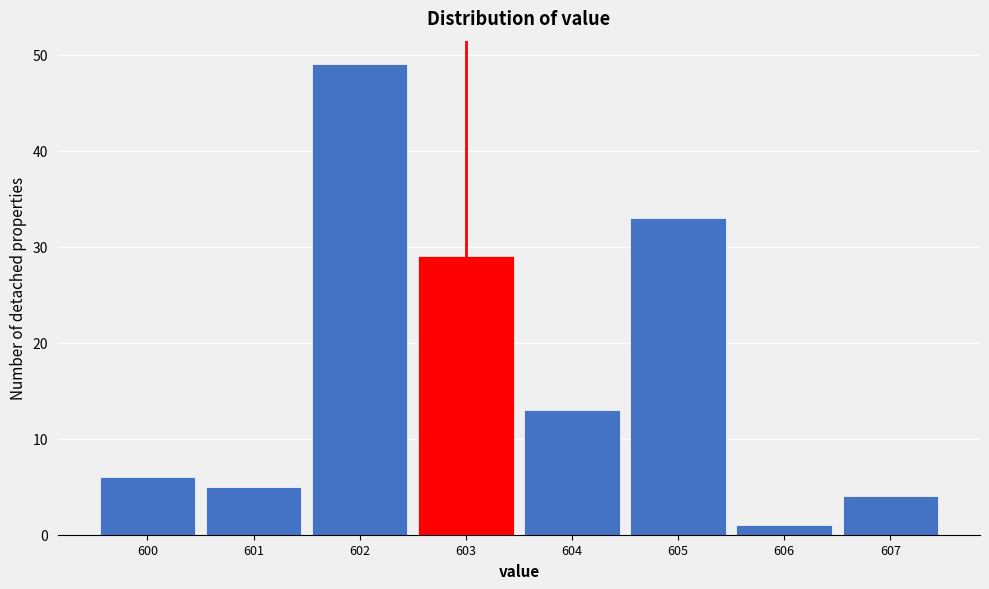

Reading left to right, list every bar in this chart as the range it spans on the x-axis followed by its height. The values are not printed on the chart, so give them approximately, as read against the axis.

599.5 to 600.5: 6
600.5 to 601.5: 5
601.5 to 602.5: 49
602.5 to 603.5: 29
603.5 to 604.5: 13
604.5 to 605.5: 33
605.5 to 606.5: 1
606.5 to 607.5: 4